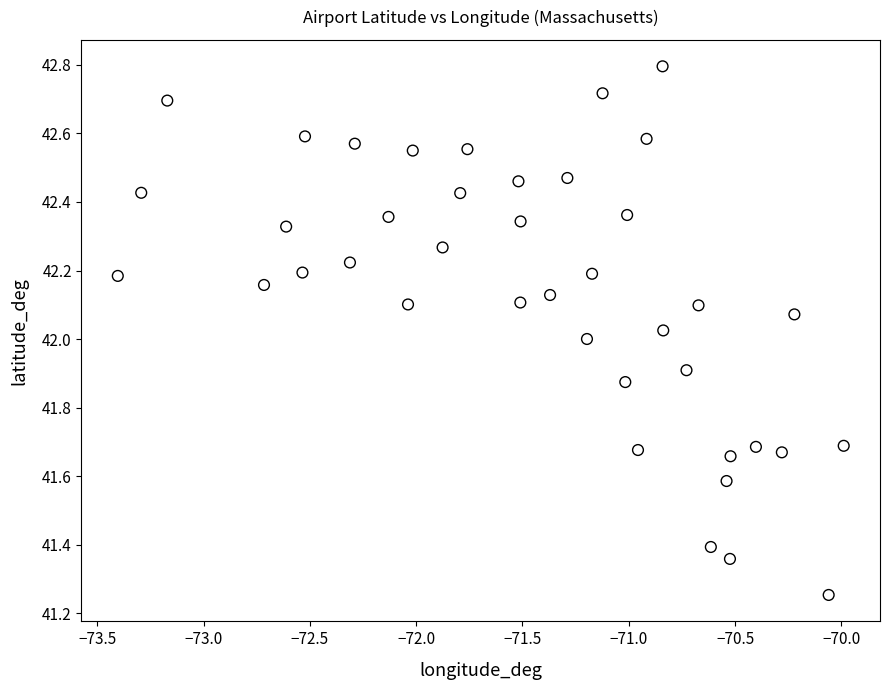

What is the range of X values (max minus min)?

3.4